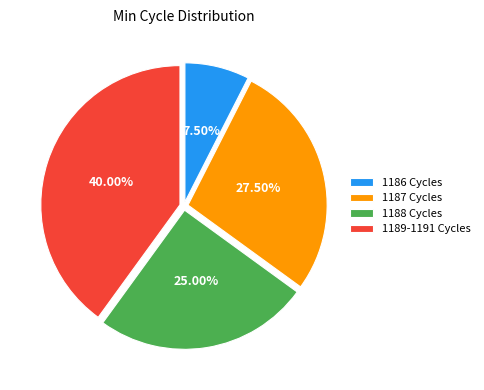

Rank the categories by value from highest to lowest.

1189-1191 Cycles, 1187 Cycles, 1188 Cycles, 1186 Cycles